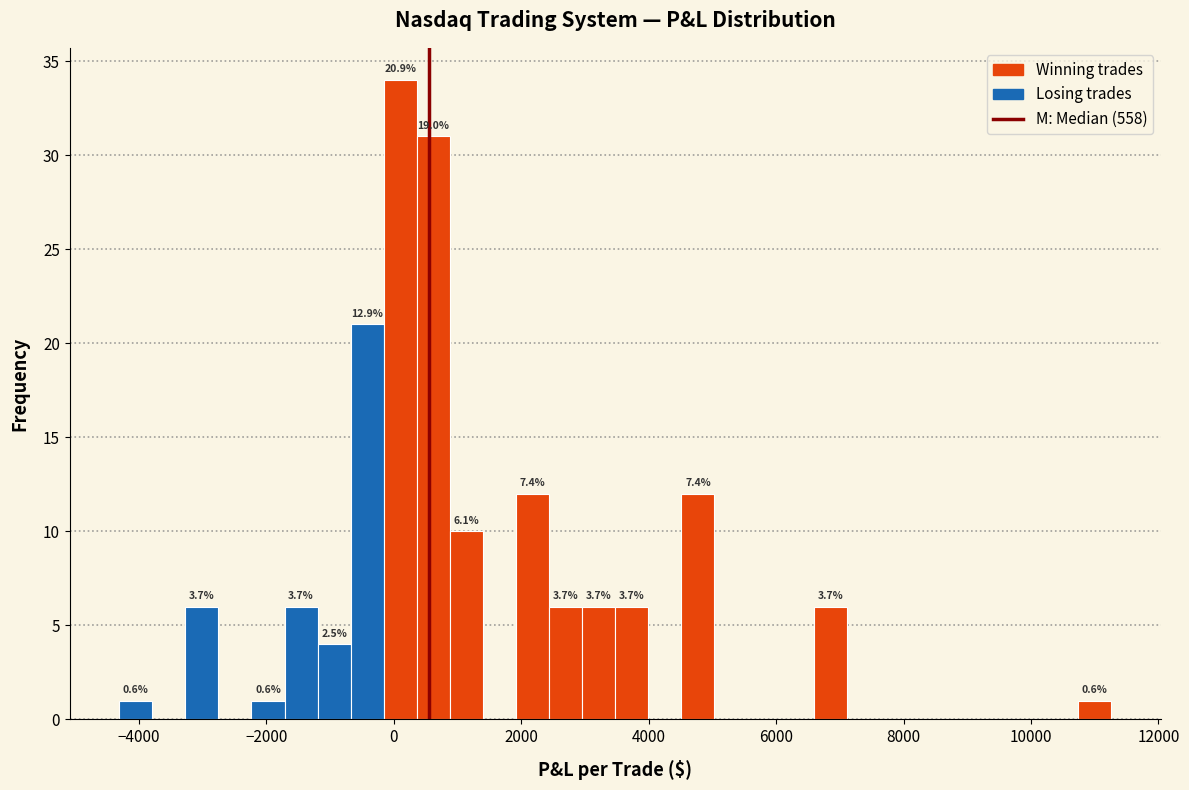

Around what value on the x-axis is the tallest bar? Give the approximate position of its centre, as read against the axis.

200